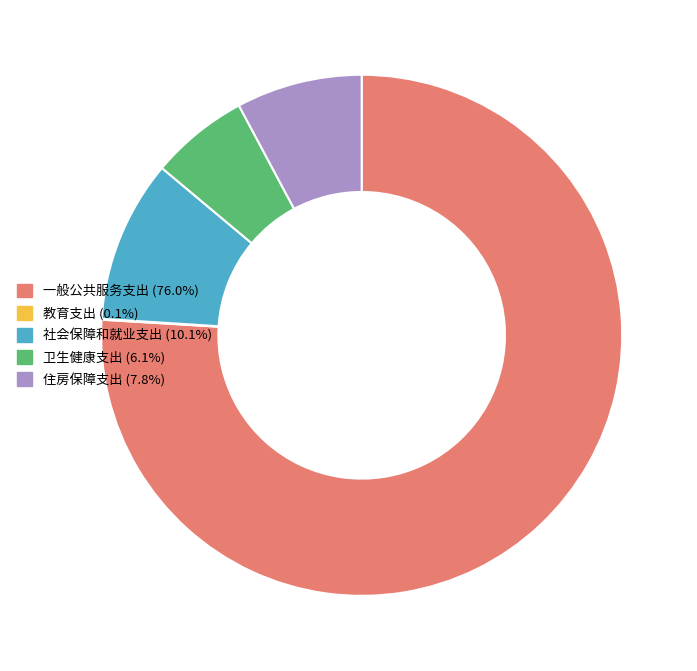

What is the ratio of the value at 一般公共服务支出 (76.0%) to the value at 住房保障支出 (7.8%)?

9.7